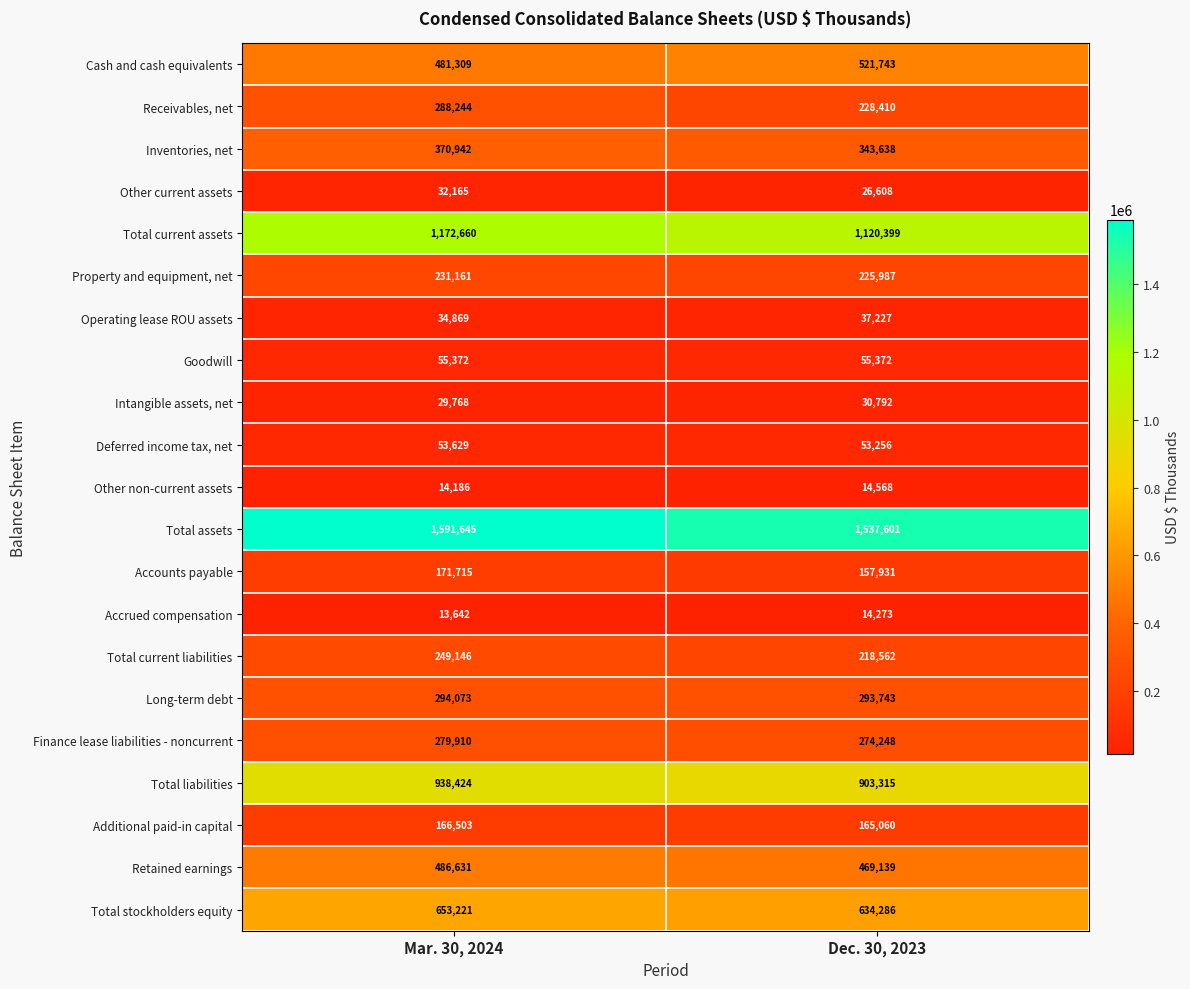

Between Mar. 30, 2024 and Dec. 30, 2023, which series saw the biggest shift?

Receivables, net